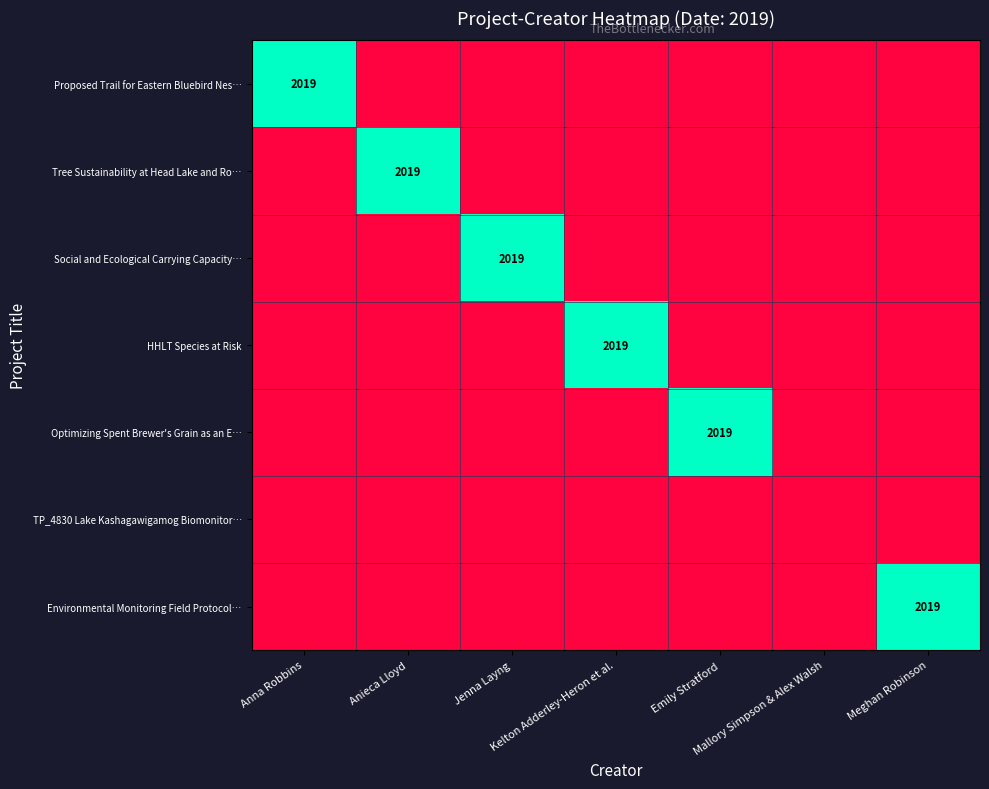

What is the highest value of the Social and Ecological Carrying Capacity… series?

1